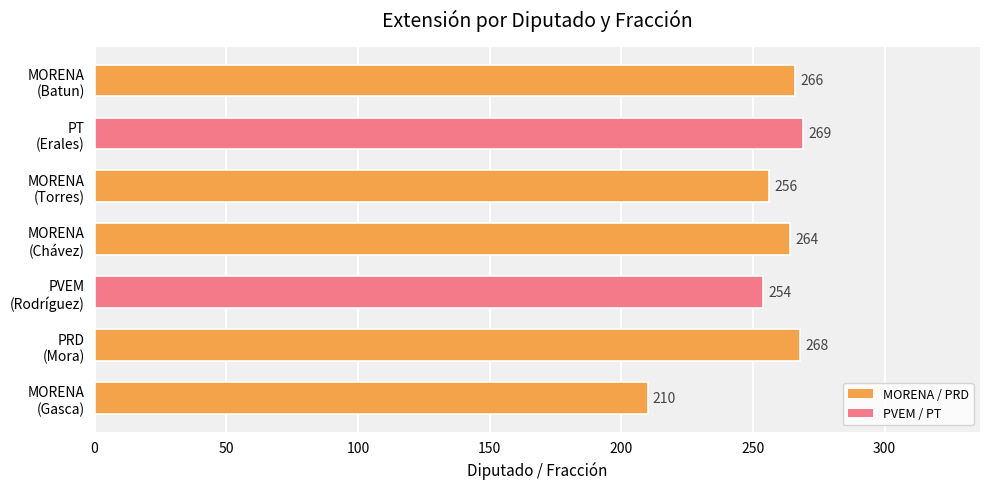

What is the maximum value shown in the chart?

269